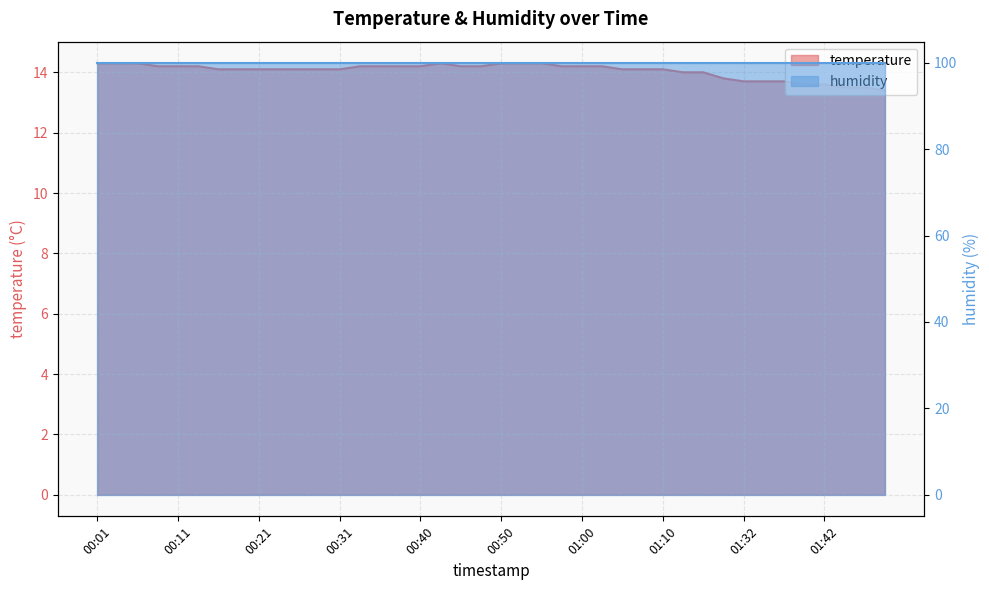

What value does the data have at 00:16?

14.1